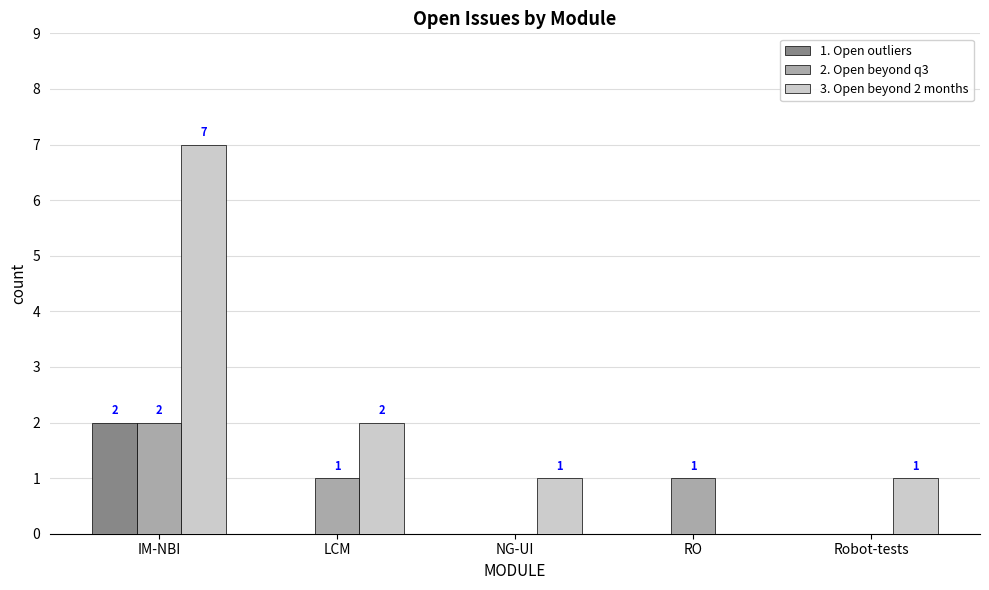

How many groups of bars are there?

5